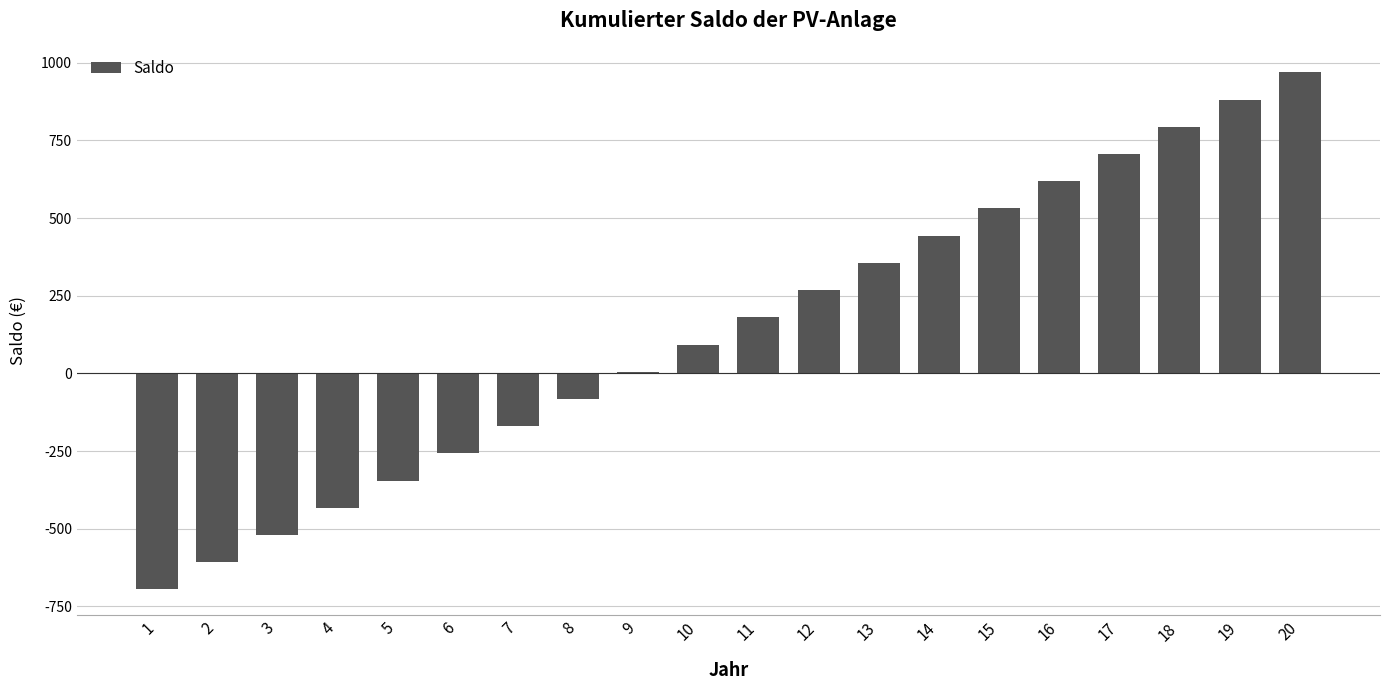

What is the sum of the values at 6 and 17?

449.0